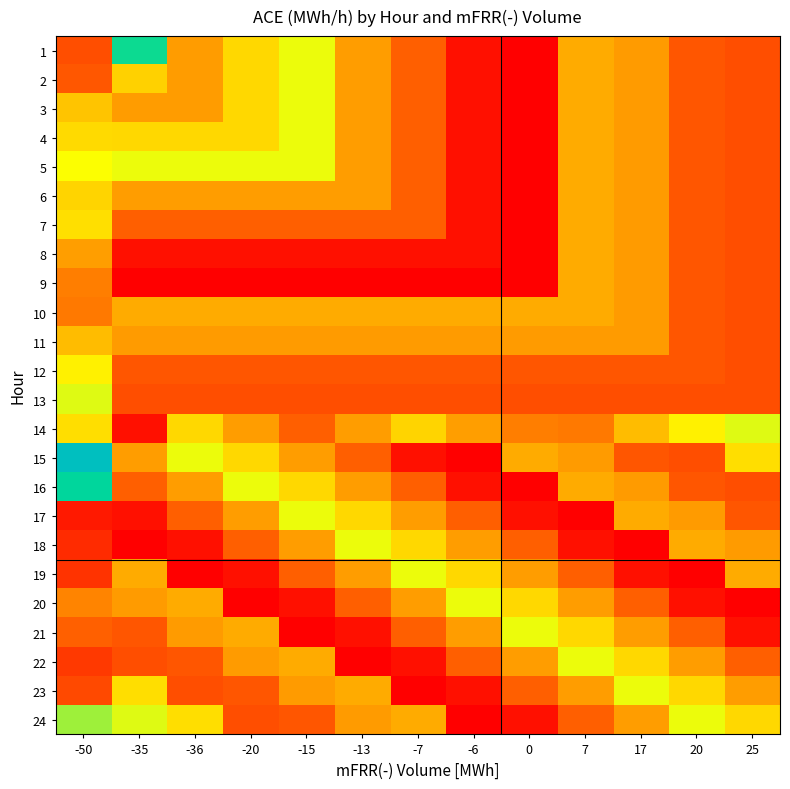

At which category is the sum across all series the highest?

-50